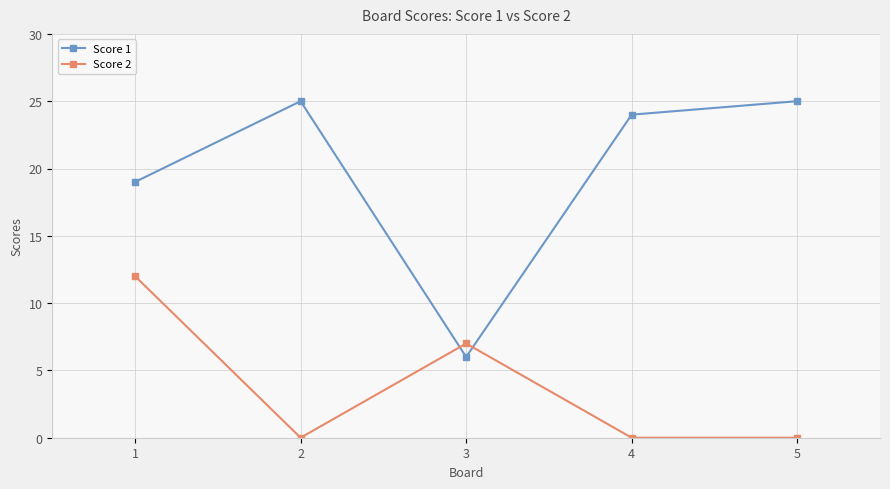

Reading left to right, transcribe all the data shown in this chart.

Score 1: 19	25	6	24	25
Score 2: 12	0	7	0	0